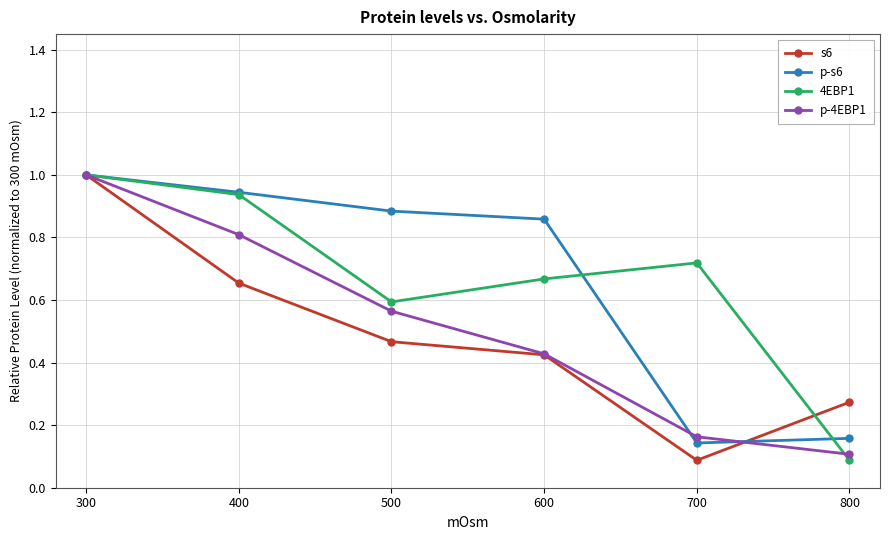

What is the maximum value for p-4EBP1?

1.0